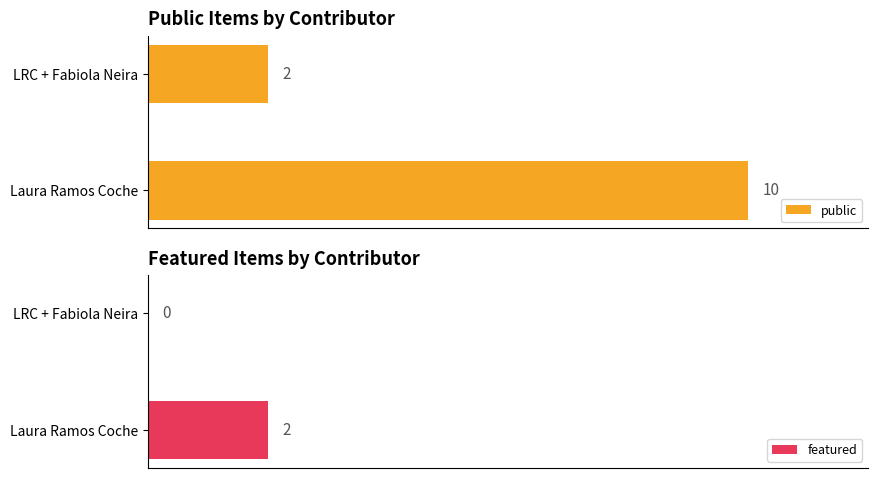

List the labels in order of public value, smallest first.

LRC + Fabiola Neira, Laura Ramos Coche